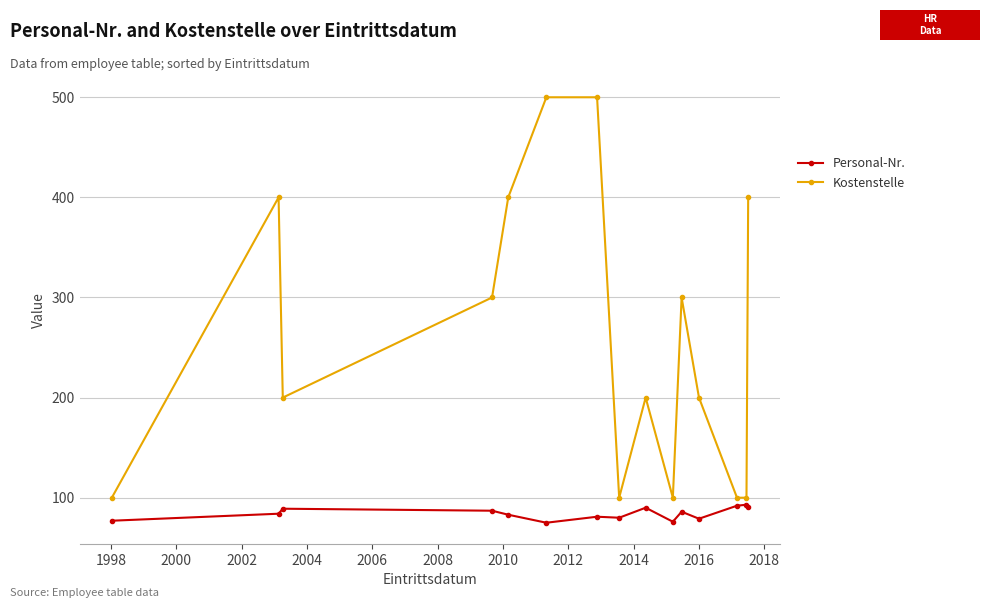

True or false: Kostenstelle and Personal-Nr. intersect in this chart.

False